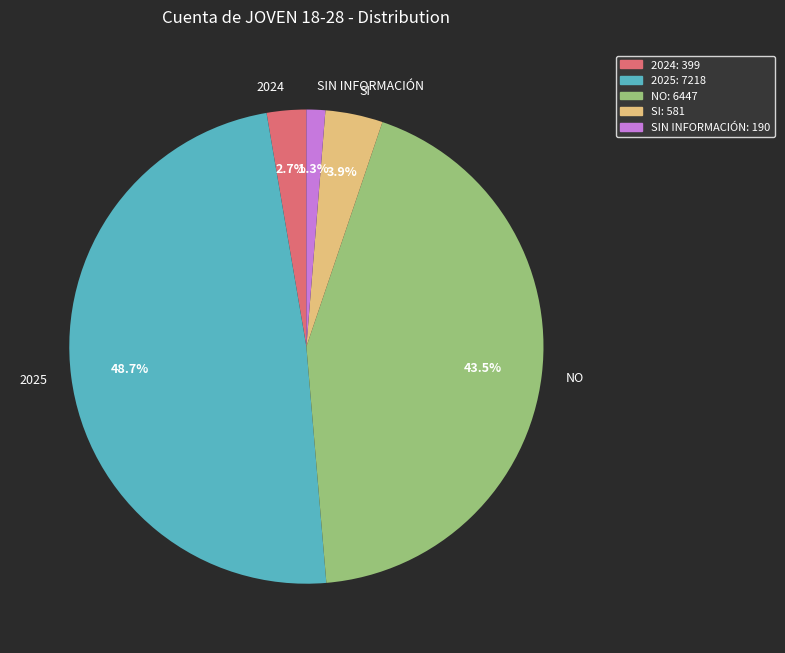

Is NO the majority of the pie?

No